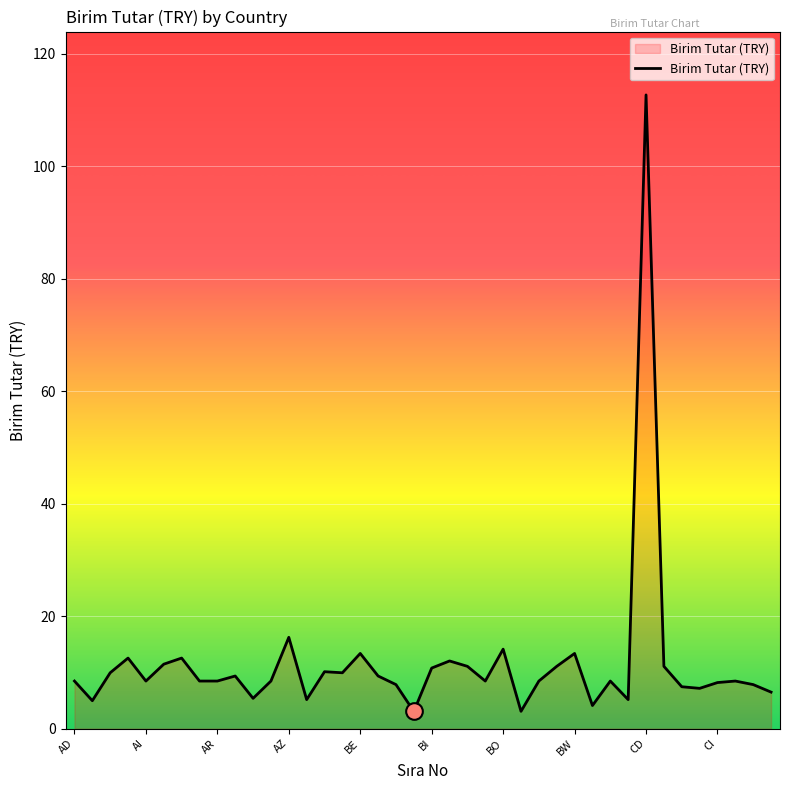

How many lines are shown in the chart?

1